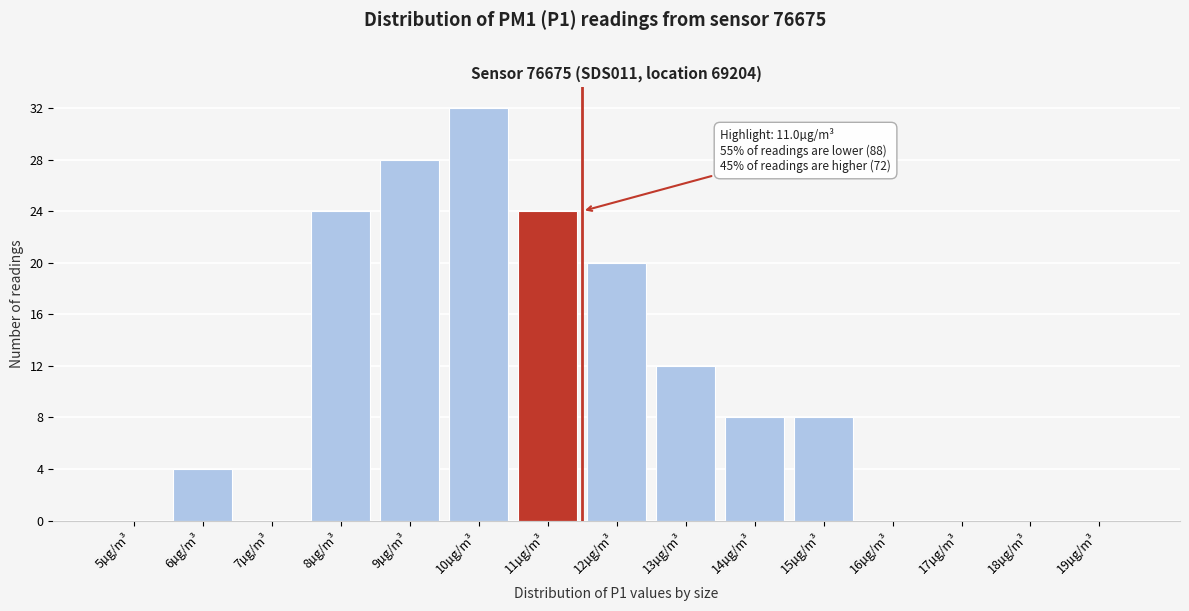

Reading left to right, transcribe all the data shown in this chart.

5µg/m³=0	6µg/m³=4	7µg/m³=0	8µg/m³=24	9µg/m³=28	10µg/m³=32	11µg/m³=24	12µg/m³=20	13µg/m³=12	14µg/m³=8	15µg/m³=8	16µg/m³=0	17µg/m³=0	18µg/m³=0	19µg/m³=0